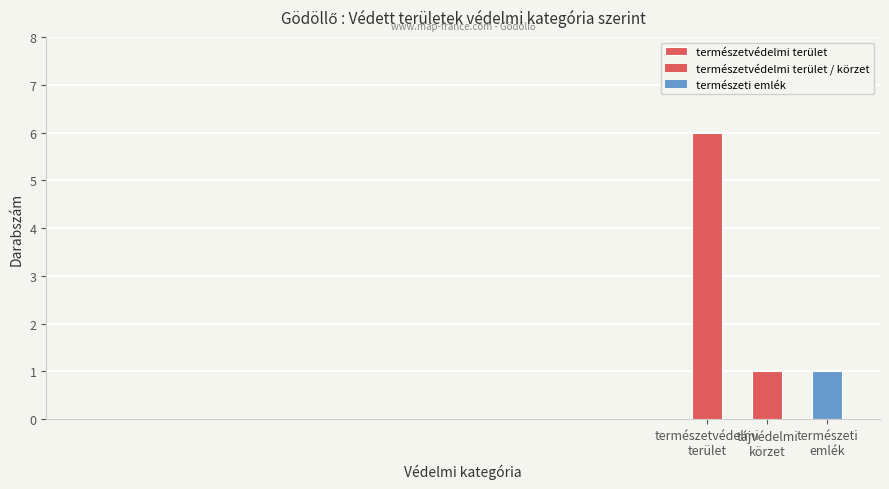

What is the sum of the values at természetvédelmi
terület and természeti
emlék?

7